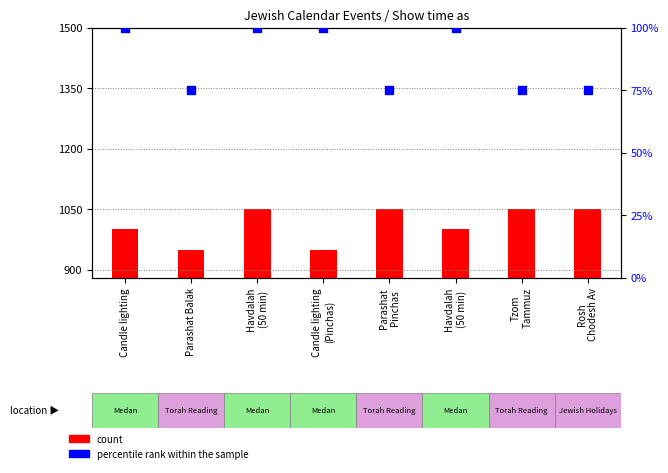

Which series contains the lowest Y value?

percentile rank within the sample